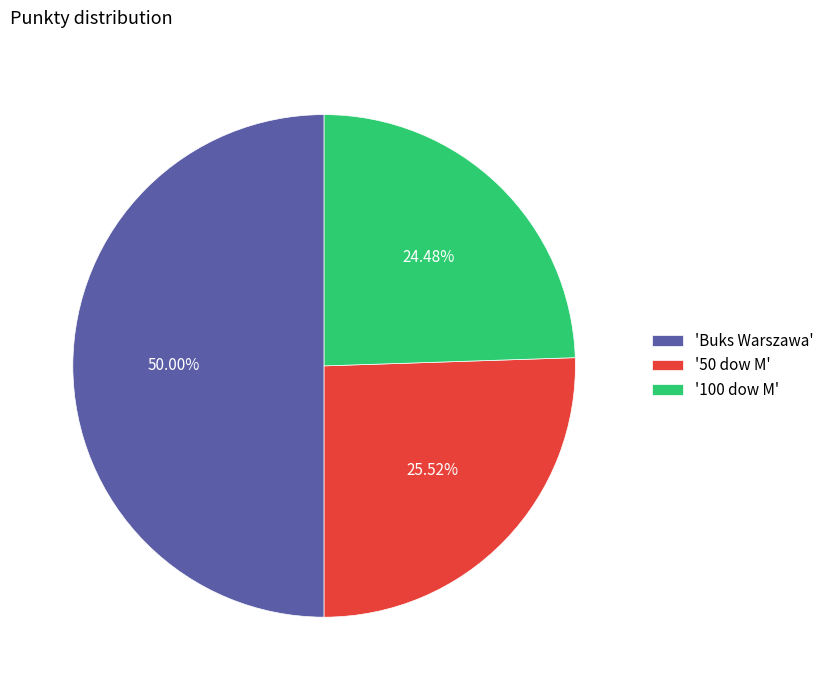

Rank the categories by value from highest to lowest.

'Buks Warszawa', '50 dow M', '100 dow M'